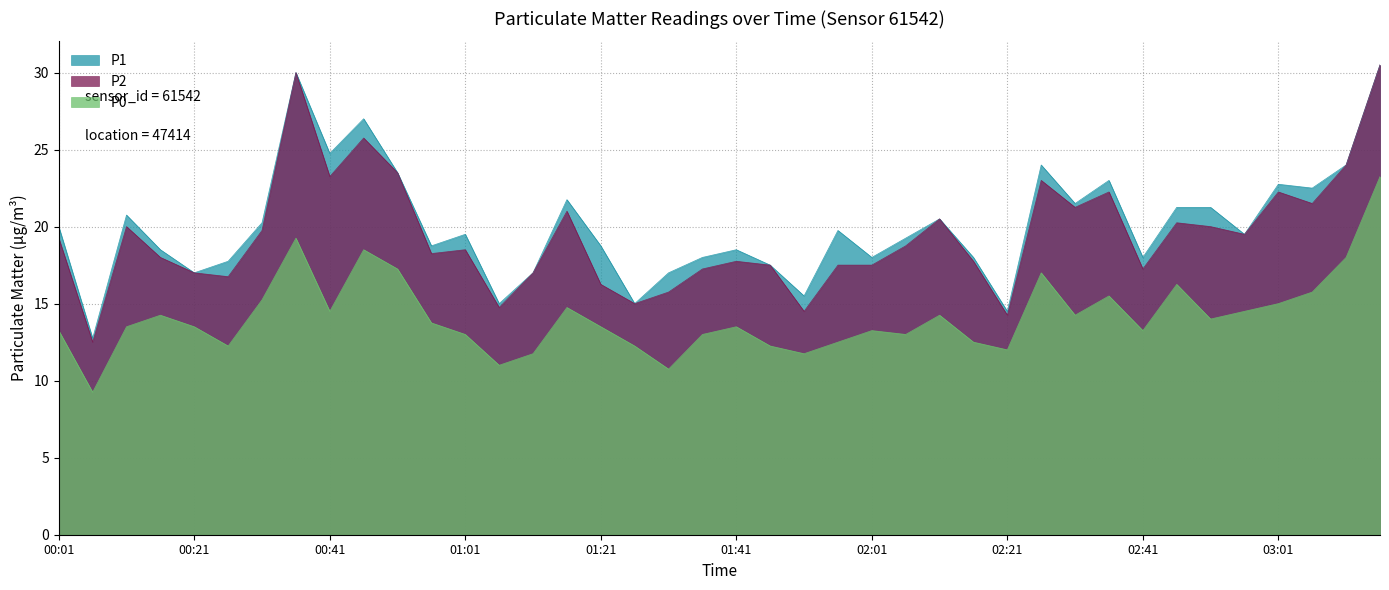

What is the highest value of the P0 series?

23.2